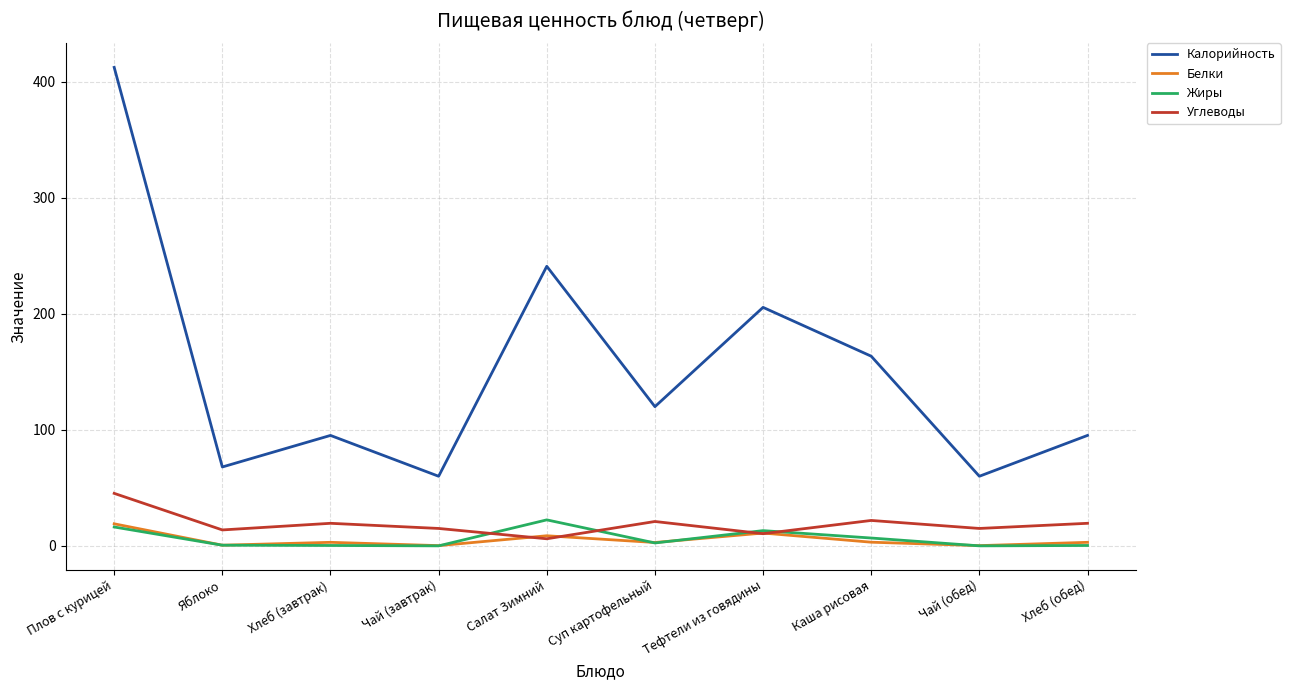

What is the maximum value shown in the chart?

412.5